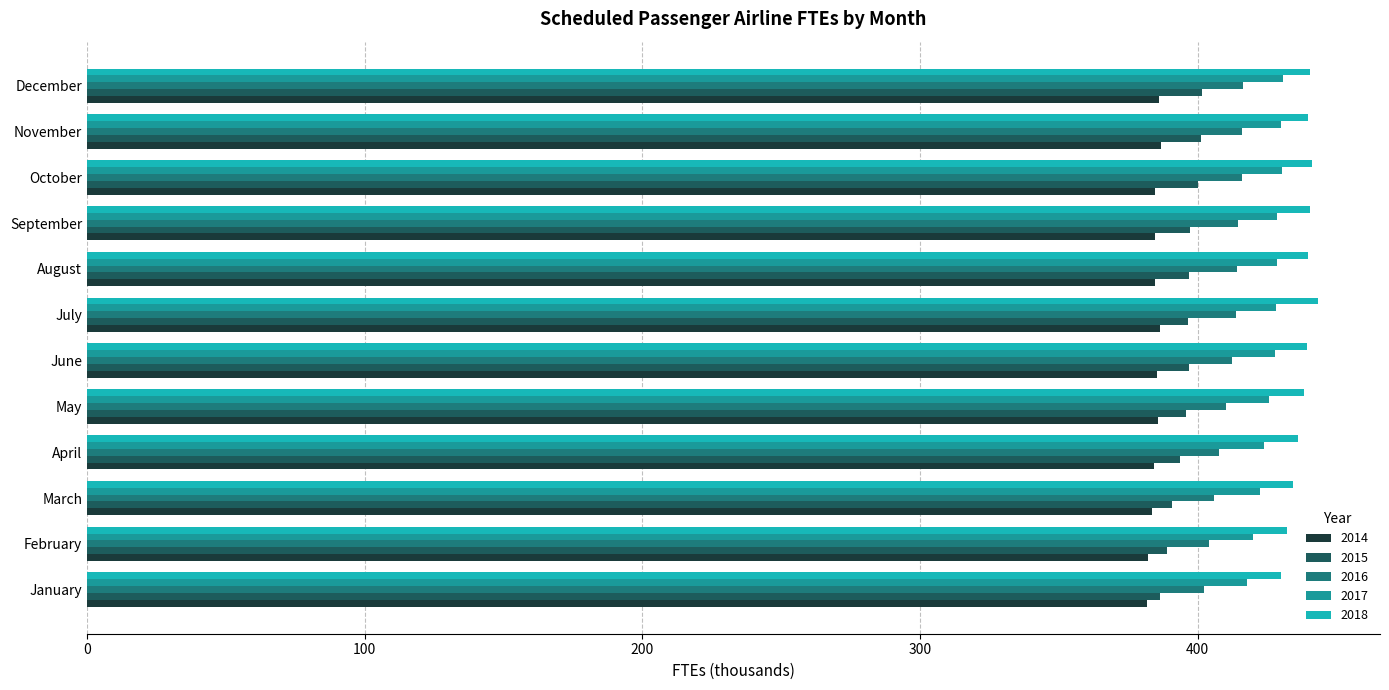

What is the smallest value displayed?

381.8